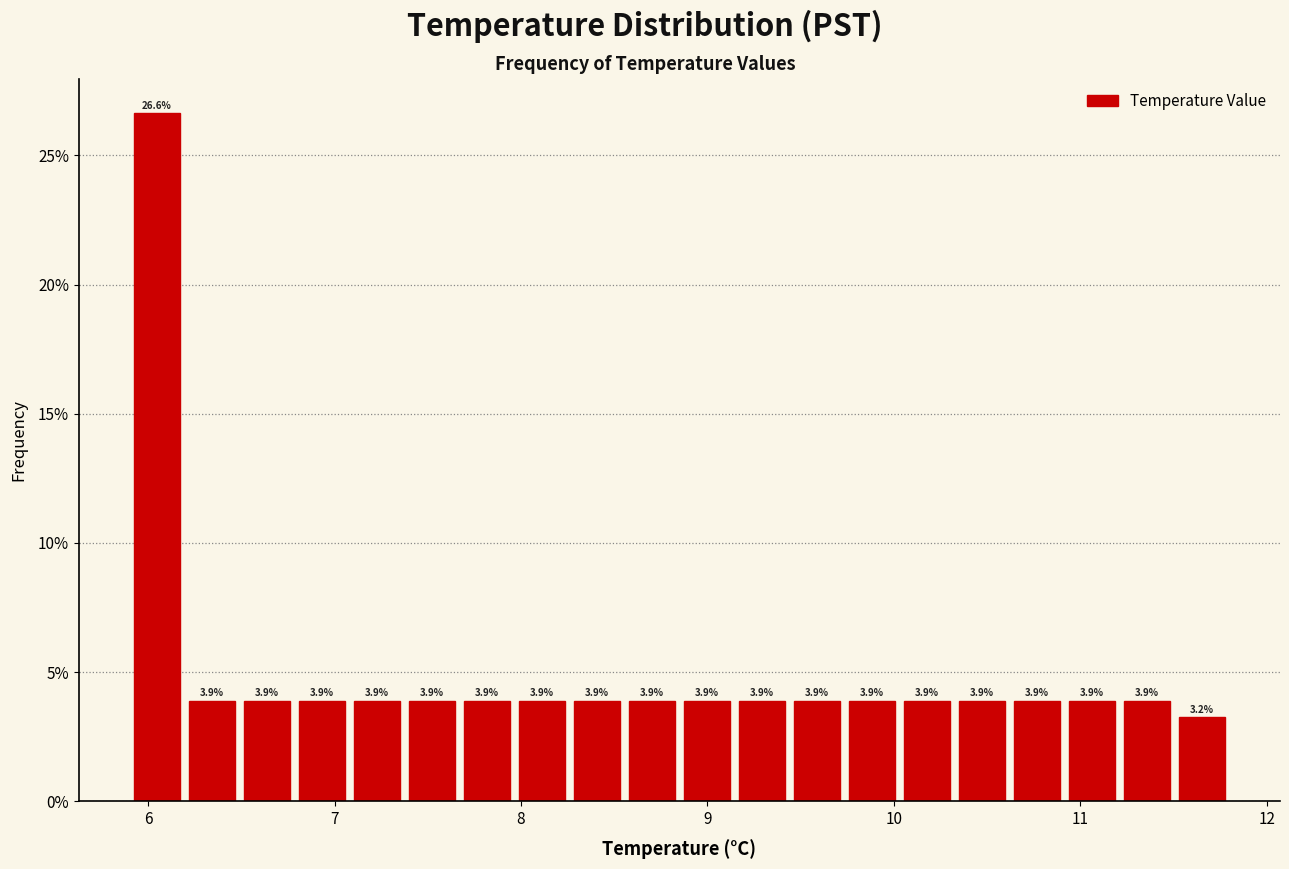

Around what value on the x-axis is the tallest bar? Give the approximate position of its centre, as read against the axis.

6.0